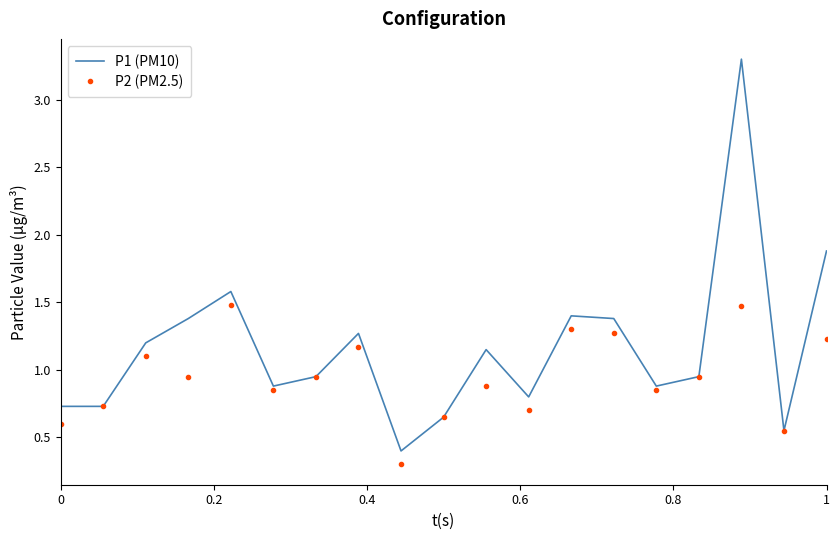

Which series has the largest total across all categories?

P1 (PM10)